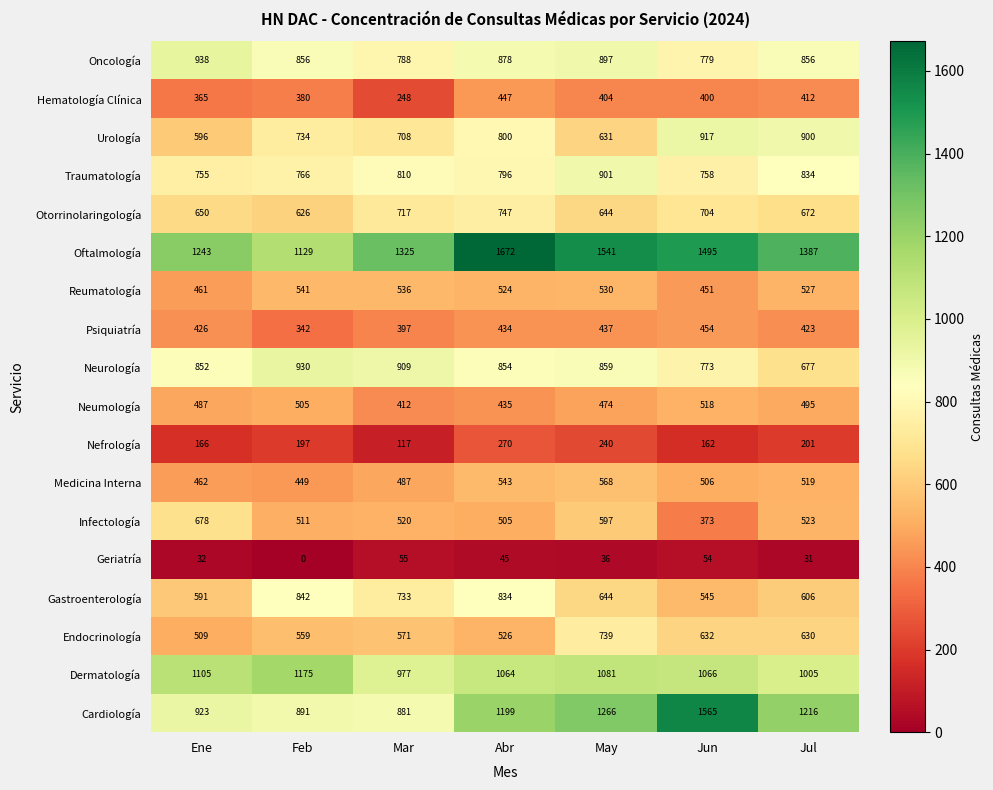

What is the sum of the Infectología values at Jun and Ene?

1051